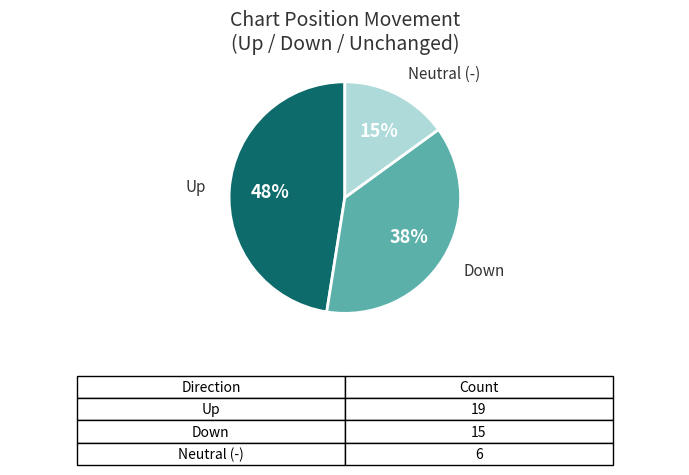

Does any single category account for the majority?

No